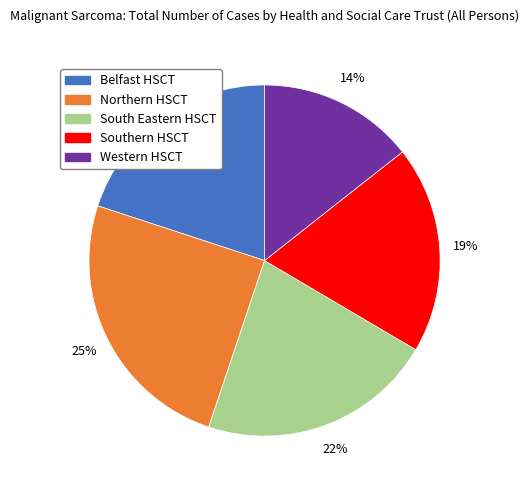

Combined, do Belfast HSCT and Western HSCT account for over 50%?

No